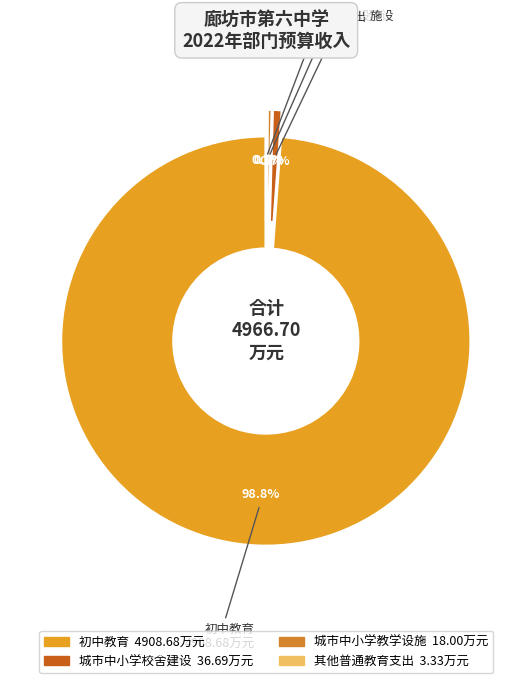

To the nearest percent, what is the average slice percentage?

25%